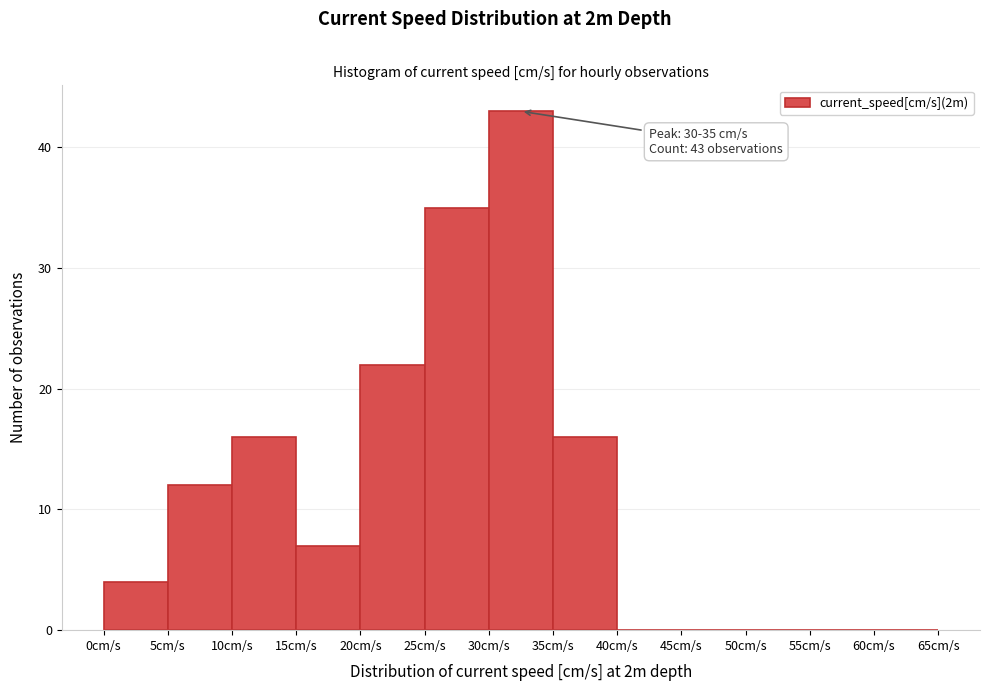

Over which range of the x-axis is the bar tallest?

30 to 35